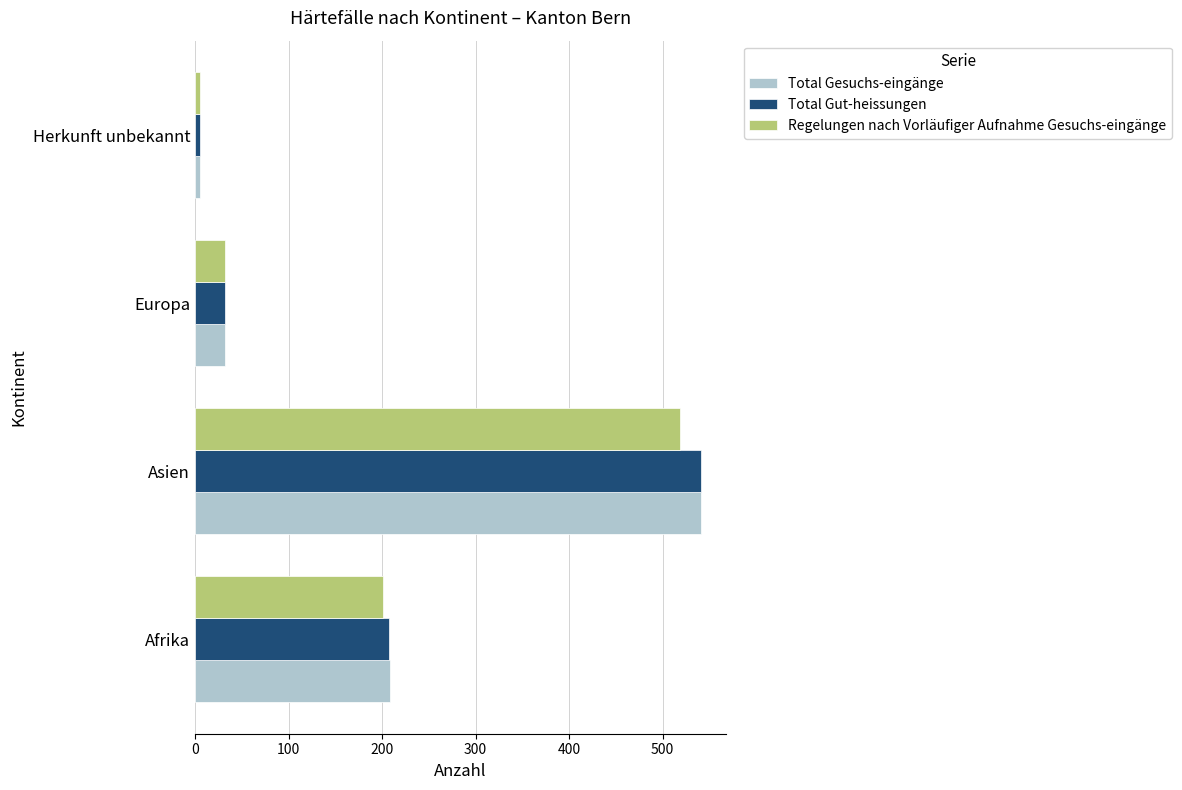

What is the difference between the second highest and second lowest values in the Total Gesuchs-eingänge series?

176